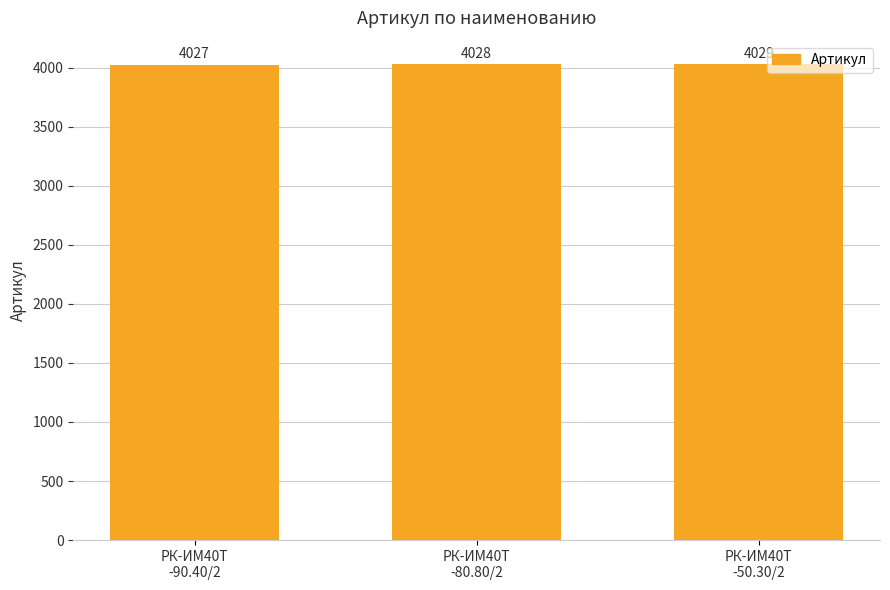

Reading right to left, extract all data points from this chart.

4029	4028	4027